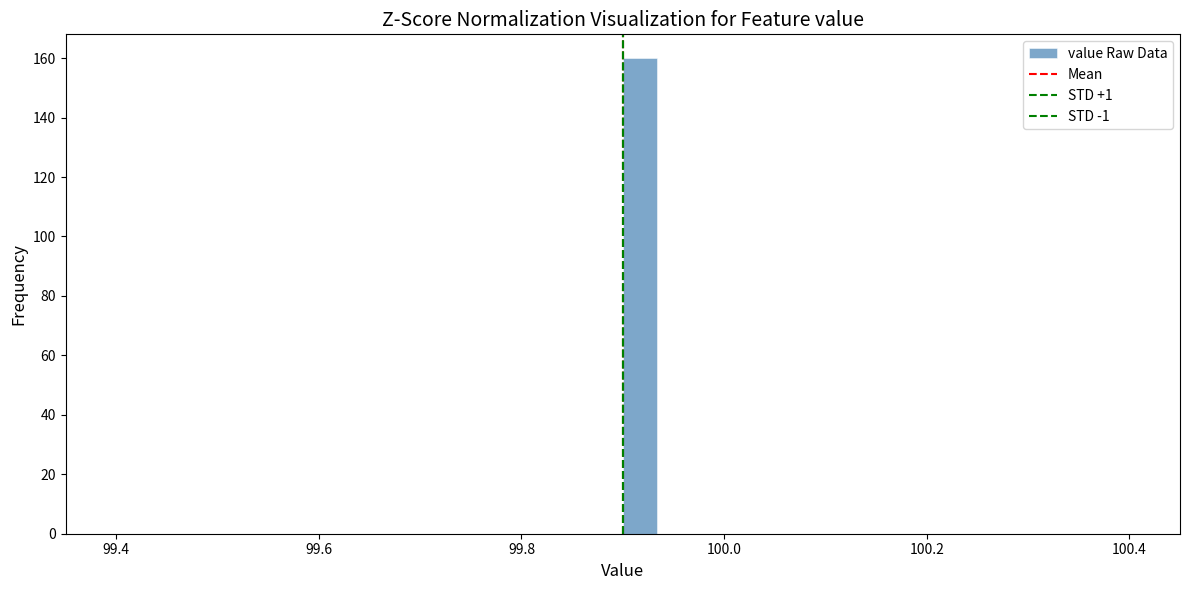

Read against the x-axis, roughly where is the centre of the tallest bar?

99.92